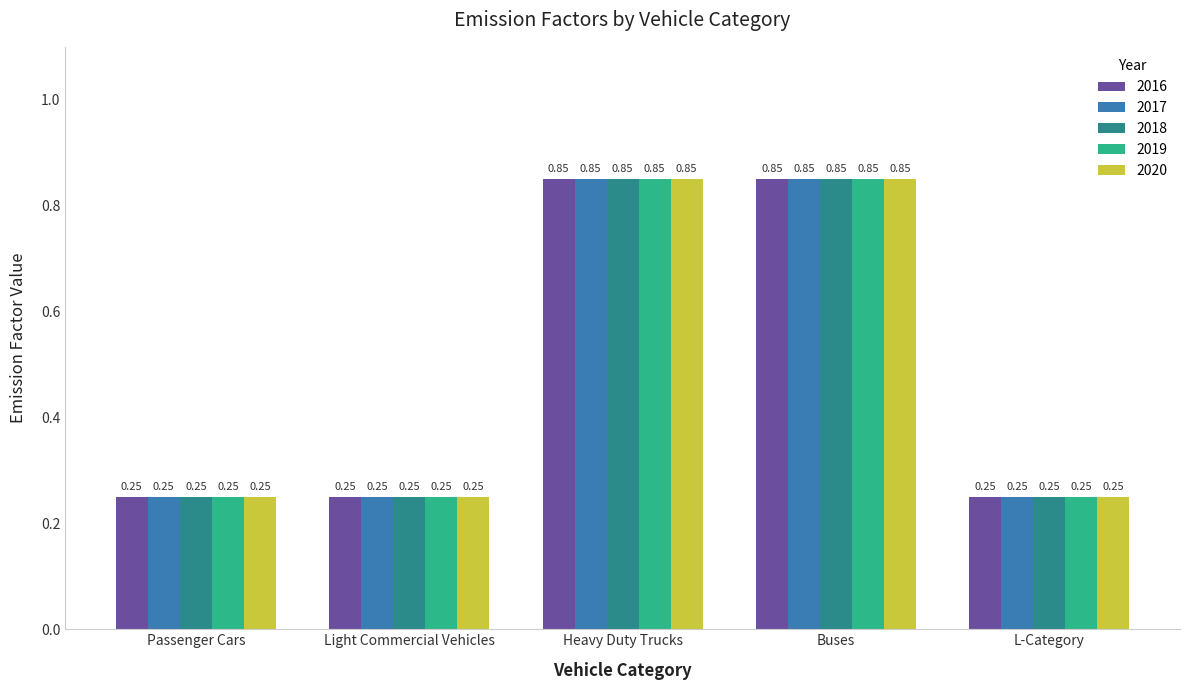

What is the difference between the 2017 values at Passenger Cars and Heavy Duty Trucks?

0.6